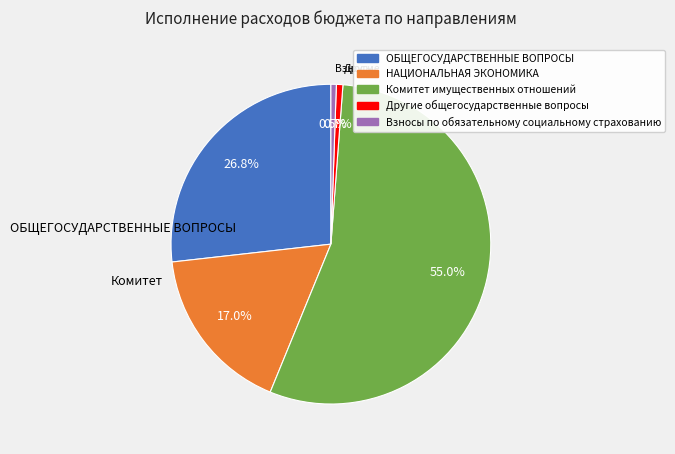

The НАЦИОНАЛЬНАЯ ЭКОНОМИКА slice represents 17% of the pie. True or false?

True